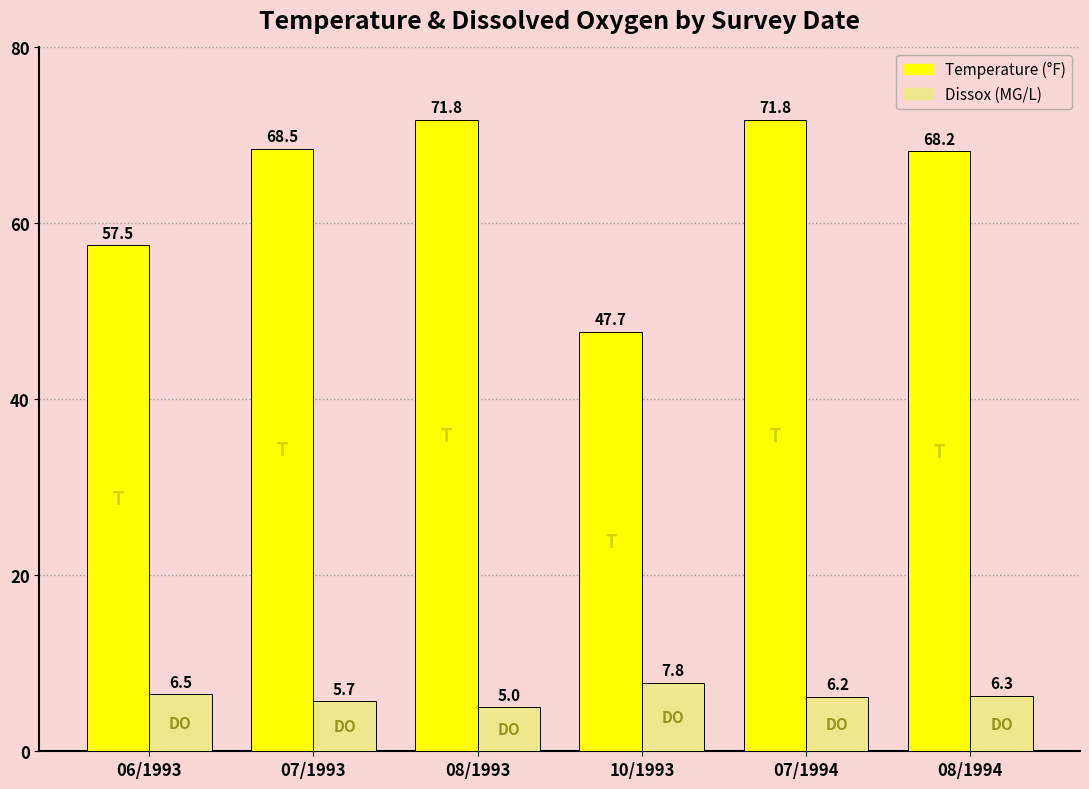

What is the total value across all series at 08/1994?

74.5